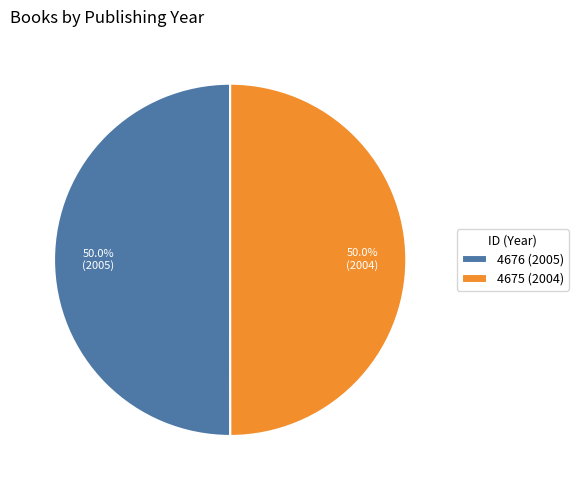

Count the number of slices in the pie.

2